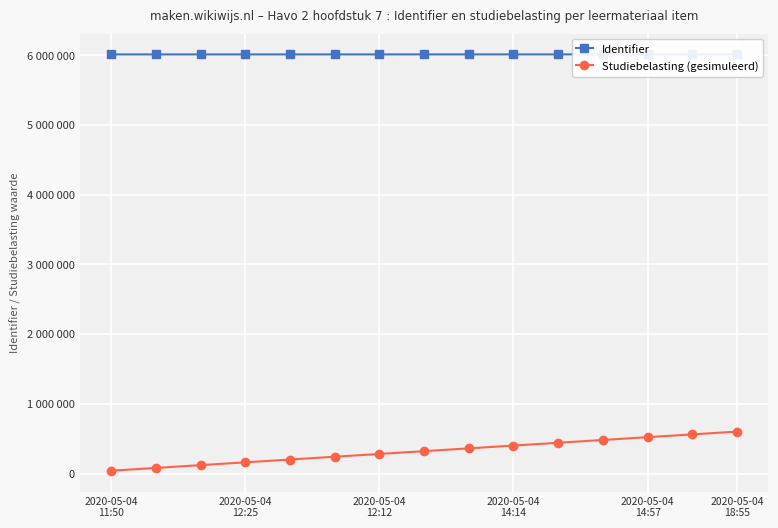

What is the average value of the Identifier series?

6011230